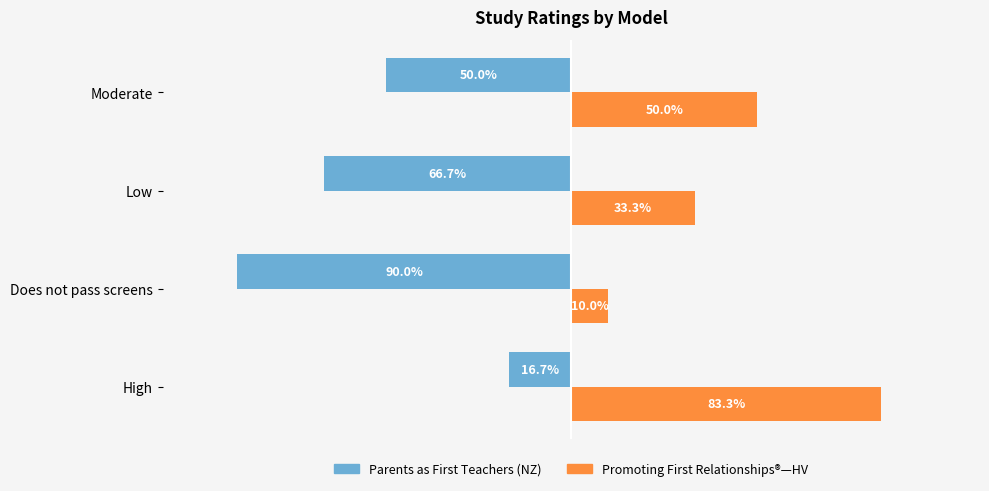

At which category is the sum across all series the highest?

High